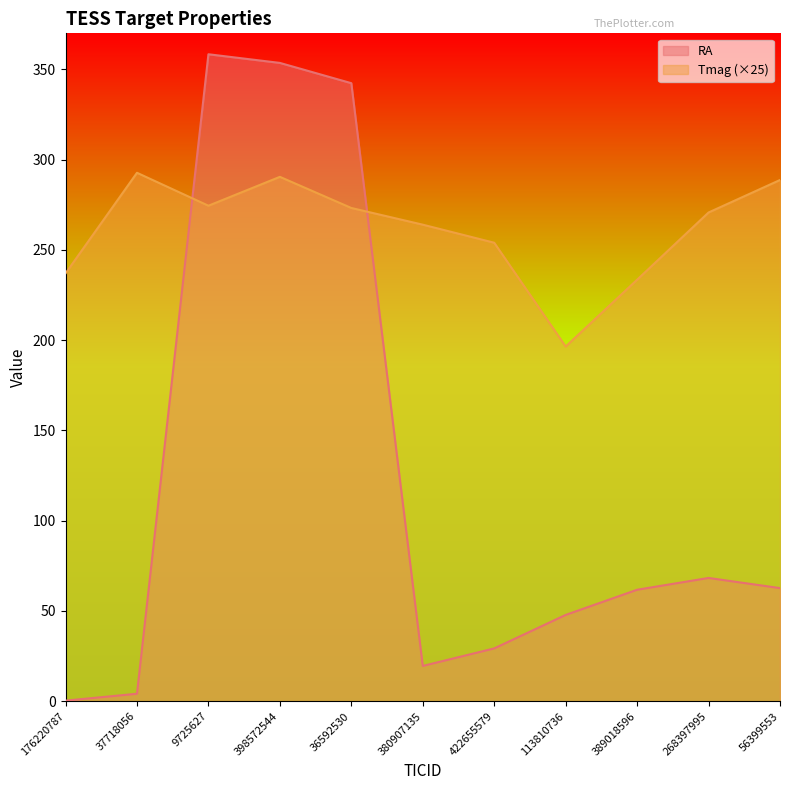

What is the maximum value shown in the chart?

358.4